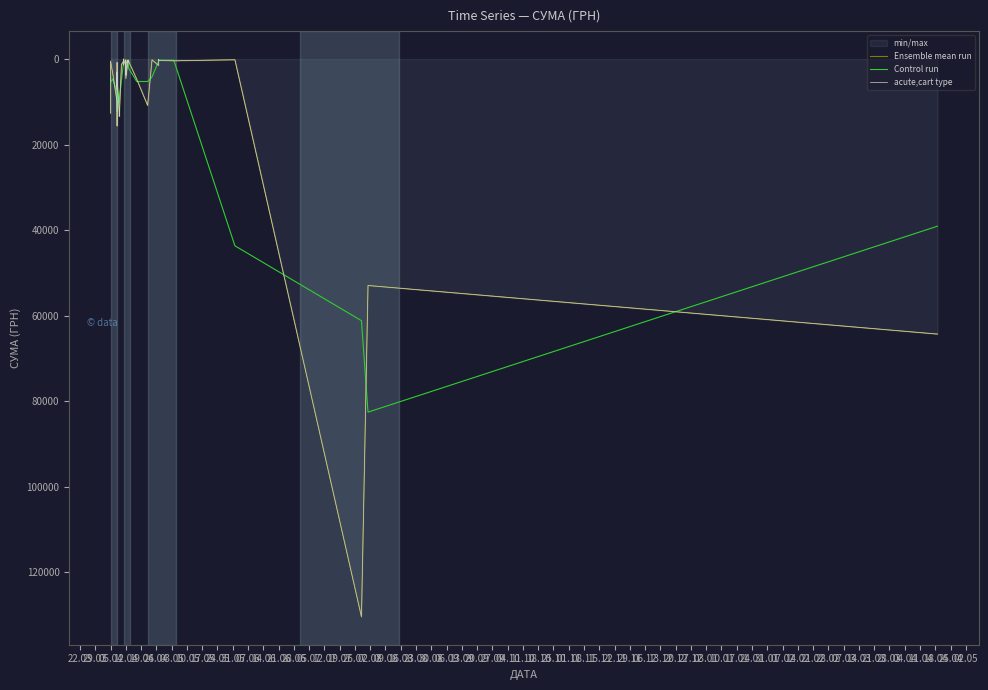

What is the average value of the Ensemble mean run series?

9787.5